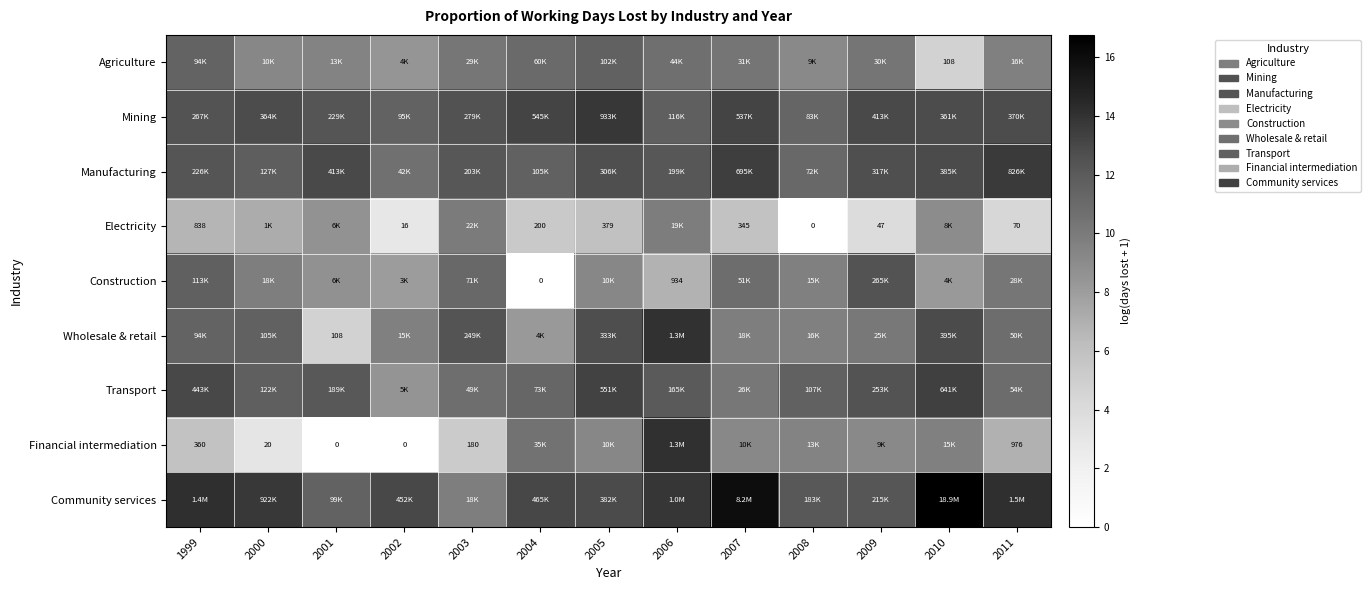

True or false: Community services has a value of 12.9 at 2005.

True